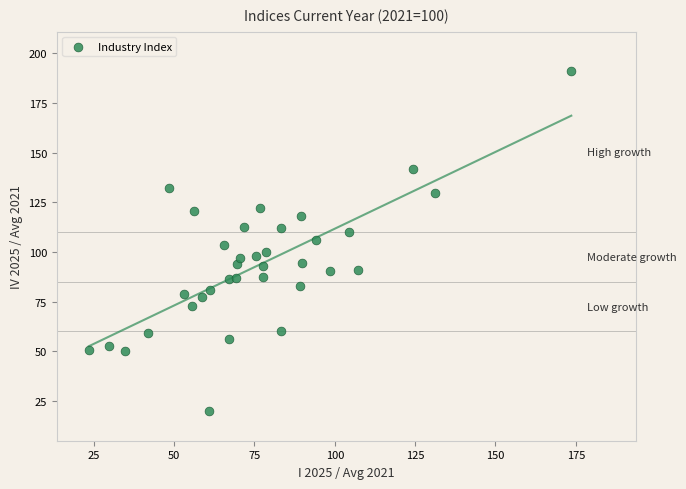

What is the range of Y values (max minus min)?

170.9